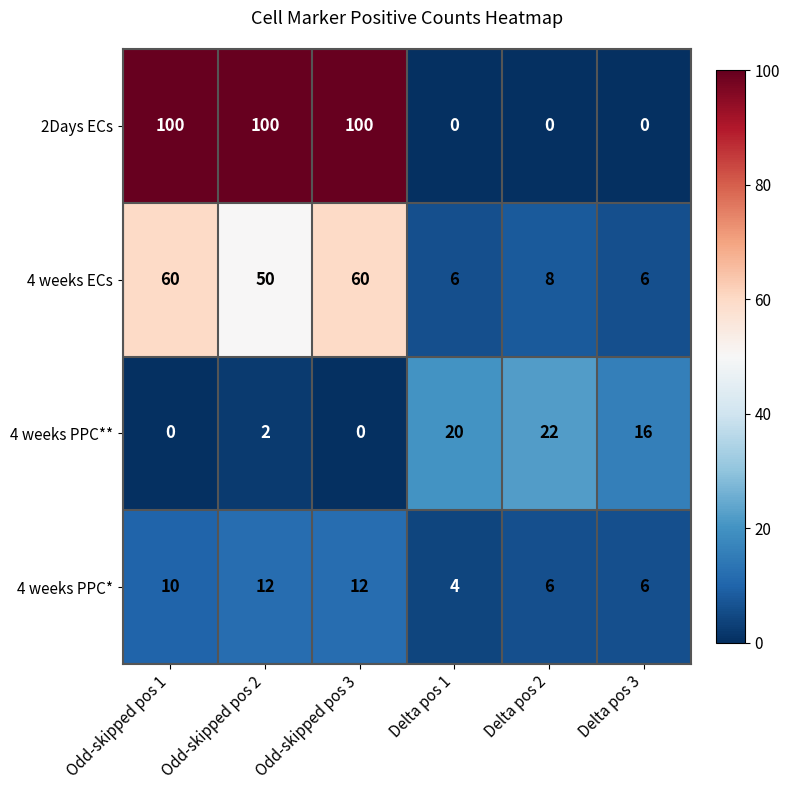

Which series has the largest range (max minus min)?

2Days ECs